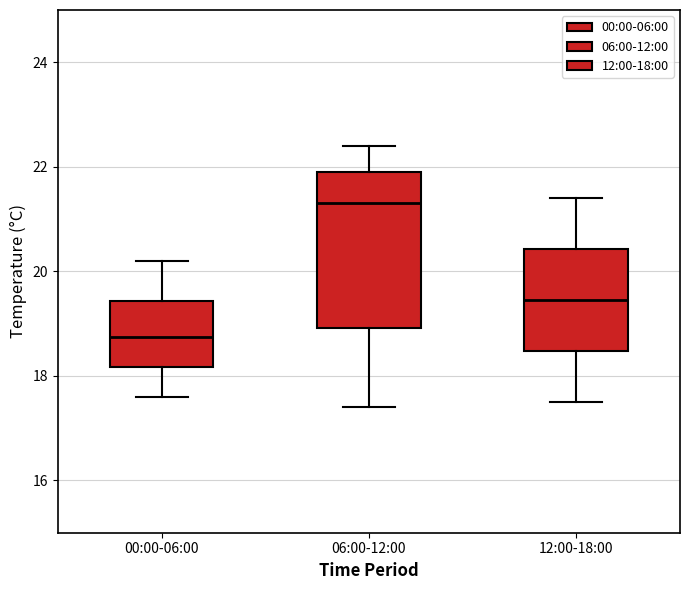

Comparing the boxes themselves (not the whiskers), which one is the tallest?

06:00-12:00